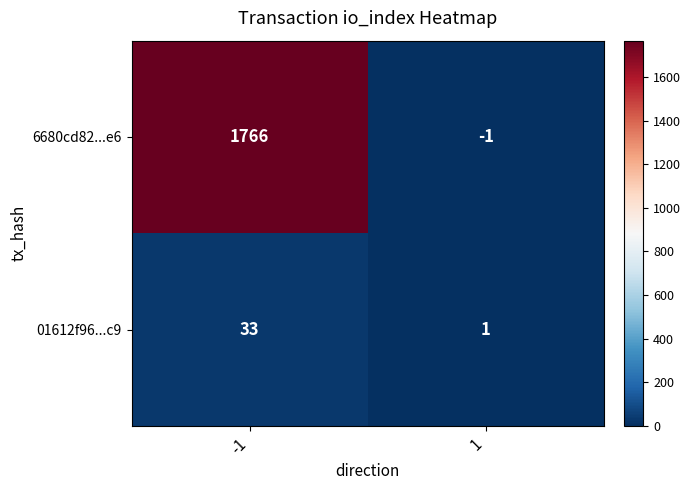

What is the maximum value for 6680cd82...e6?

1766